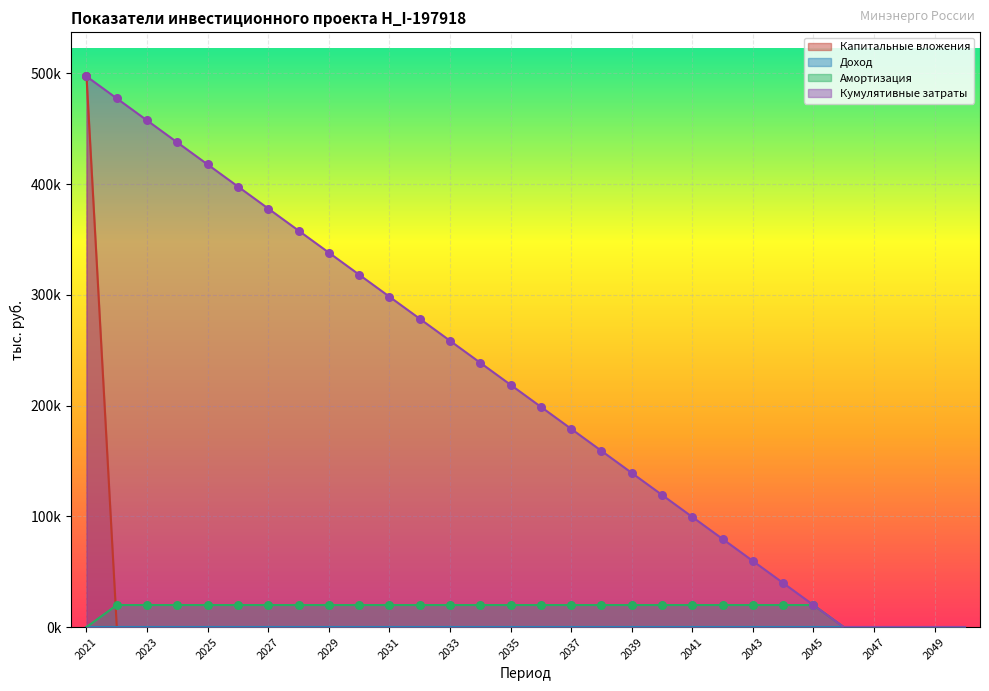

Which series has the largest Y range (max minus min)?

Капитальные вложения